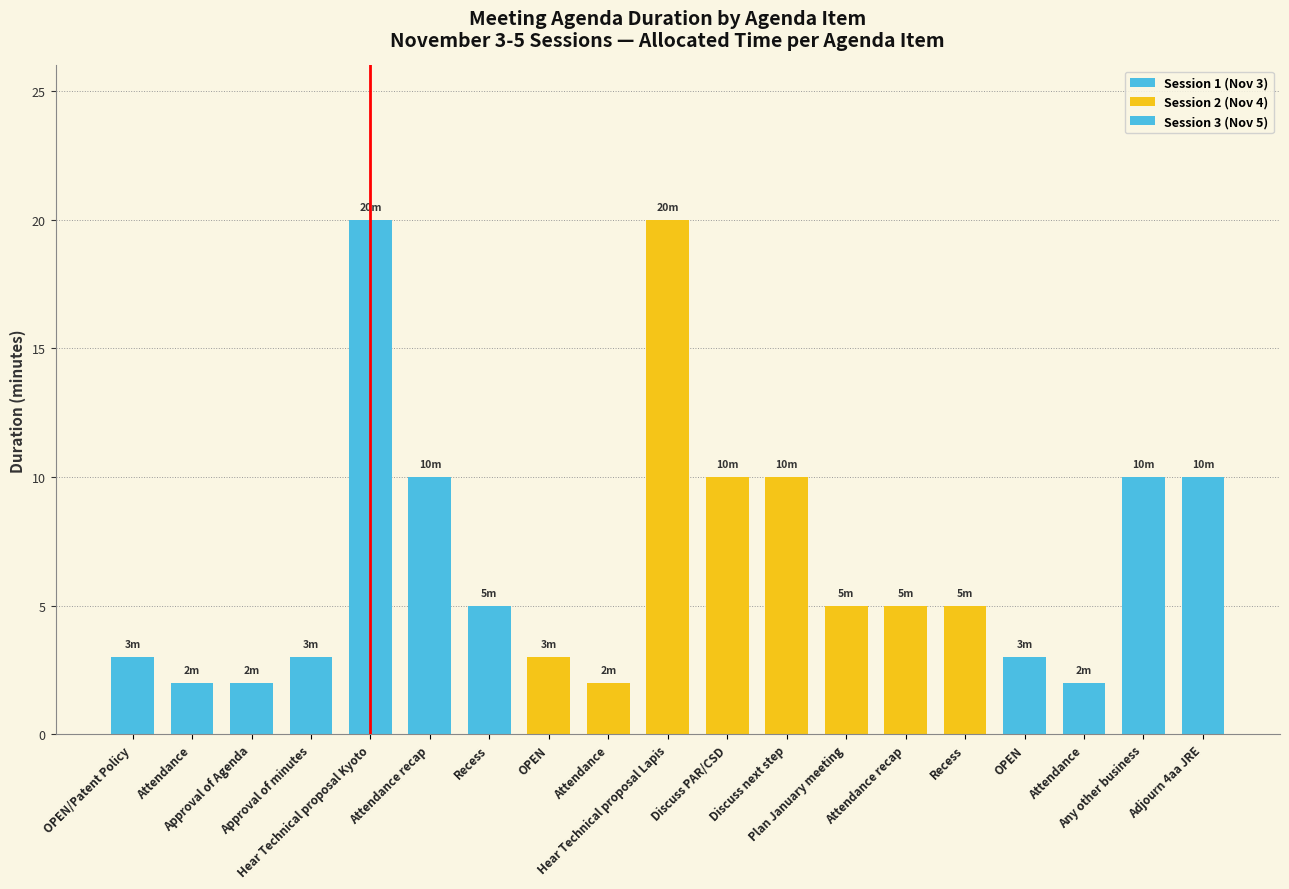

Does the chart contain stacked bars?

No